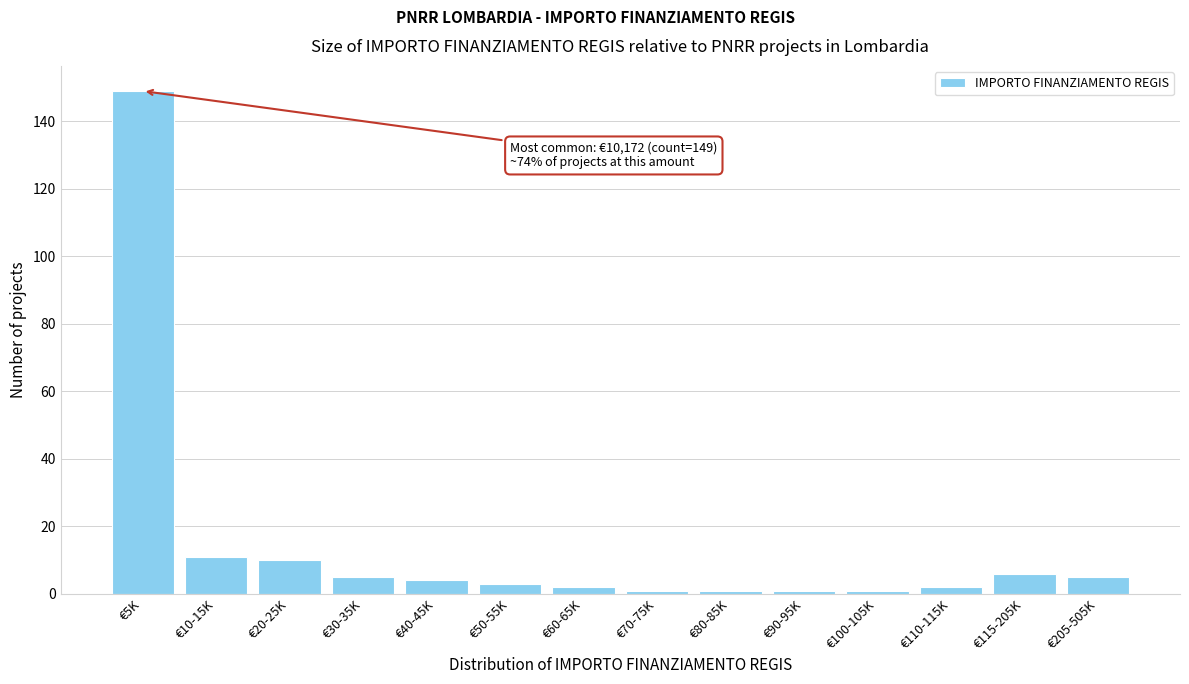

Reading right to left, what are all the values shown in this chart?

€205-505K=5	€115-205K=6	€110-115K=2	€100-105K=1	€90-95K=1	€80-85K=1	€70-75K=1	€60-65K=2	€50-55K=3	€40-45K=4	€30-35K=5	€20-25K=10	€10-15K=11	€5K=149